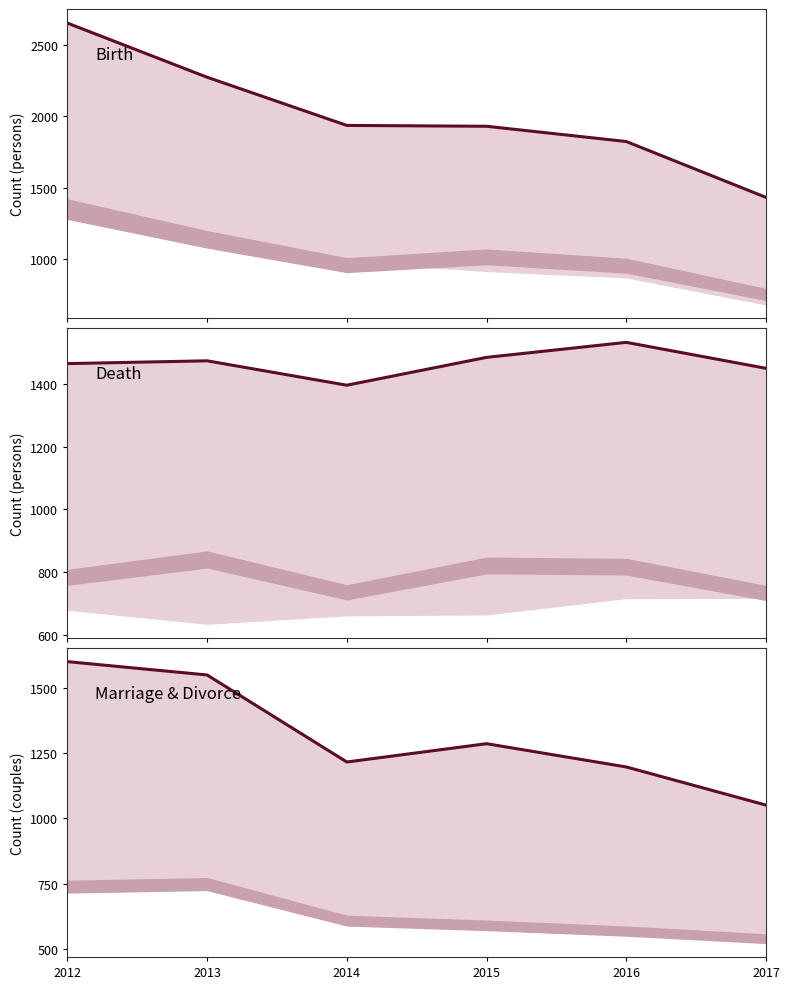

What is the highest value of the Marriage series?

1599